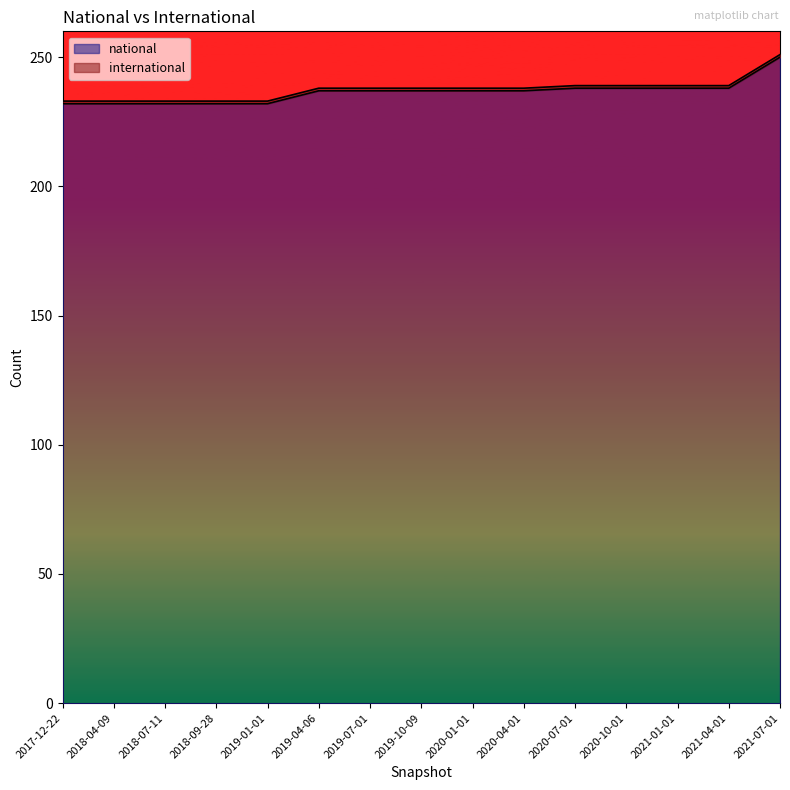

Between 2019-10-09 and 2018-07-11, which is larger?

2019-10-09